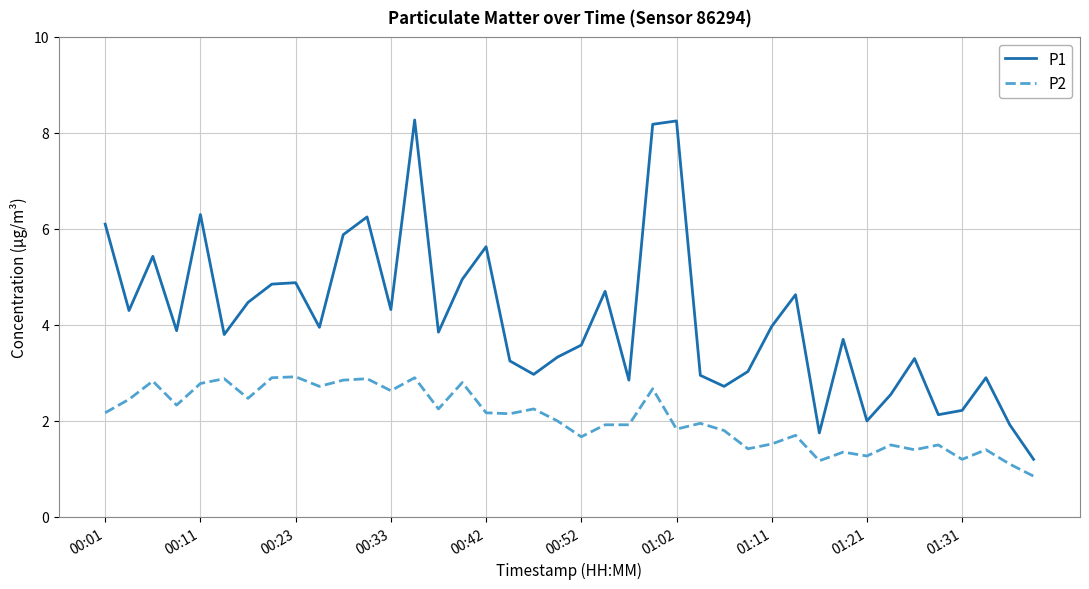

True or false: P1 and P2 intersect in this chart.

False